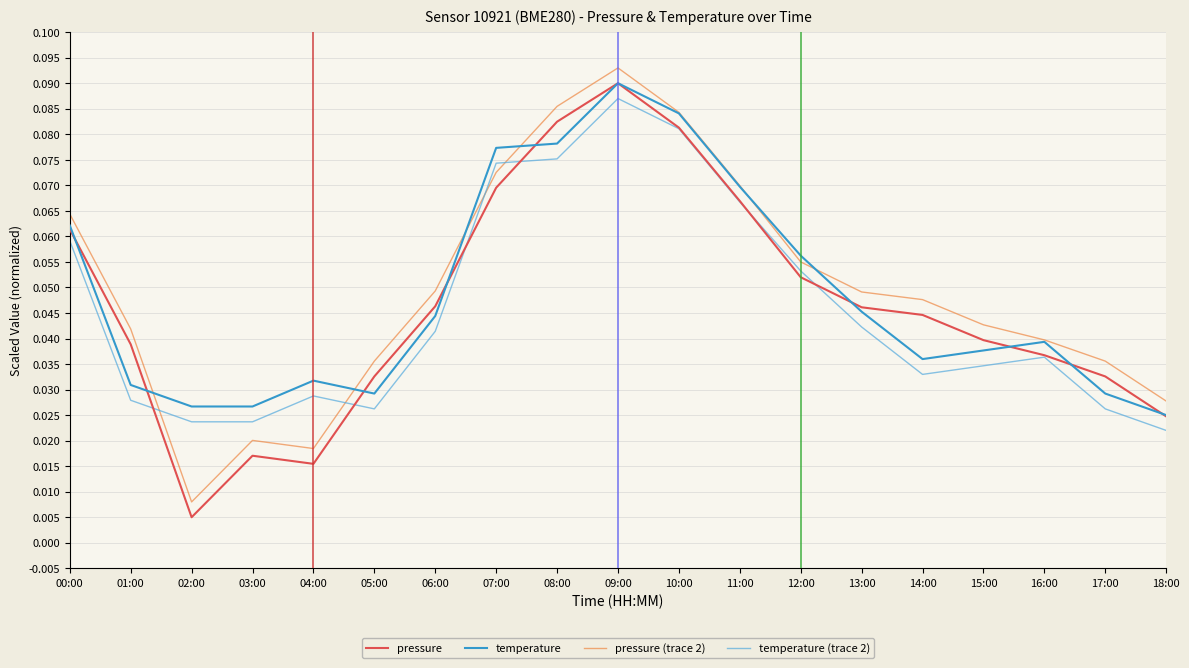

At which label is temperature closest to 0?

18:00